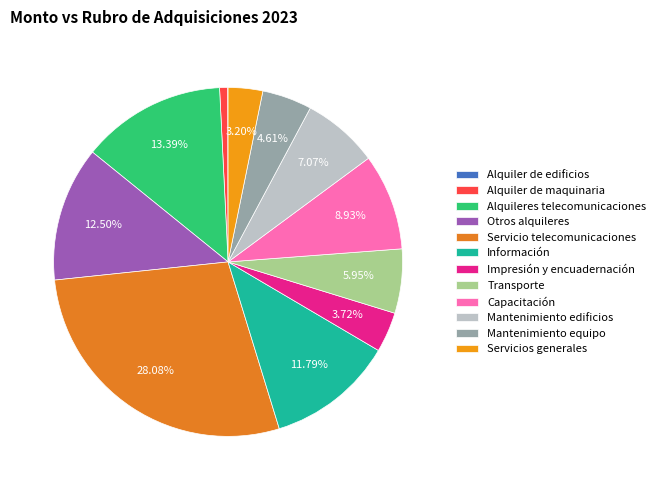

Count the number of slices in the pie.

12